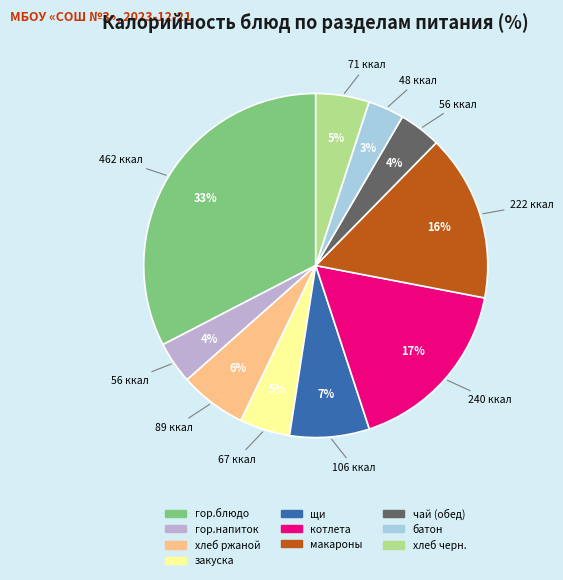

Is it true that щи is 7% of the pie?

True